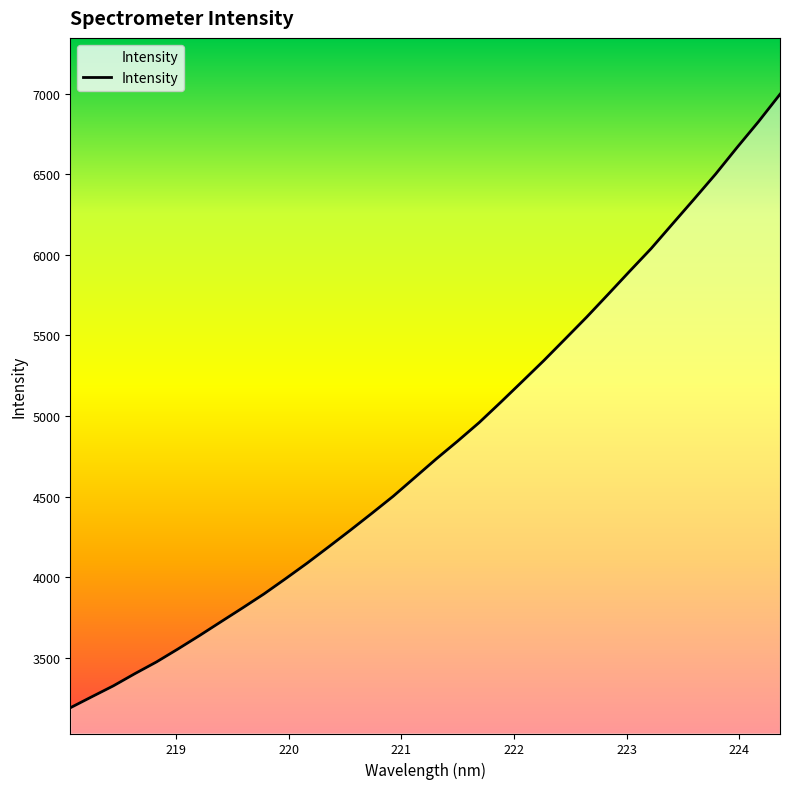

What is the sum of all values?

163809.3